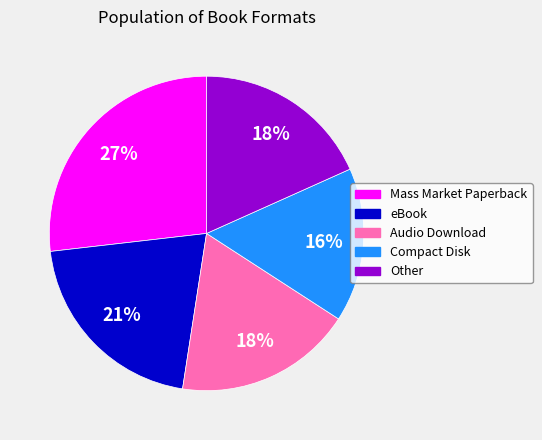

True or false: Mass Market Paperback accounts for 27% of the total.

True